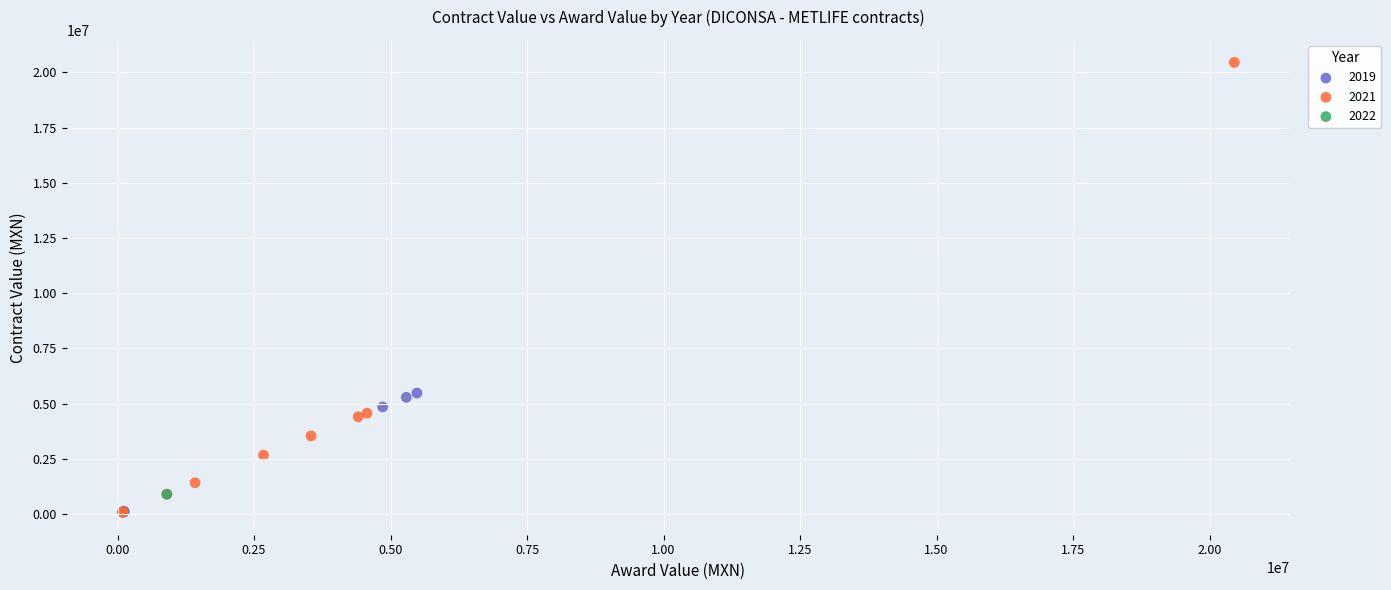

What are all the series names shown in the legend?

2019, 2021, 2022